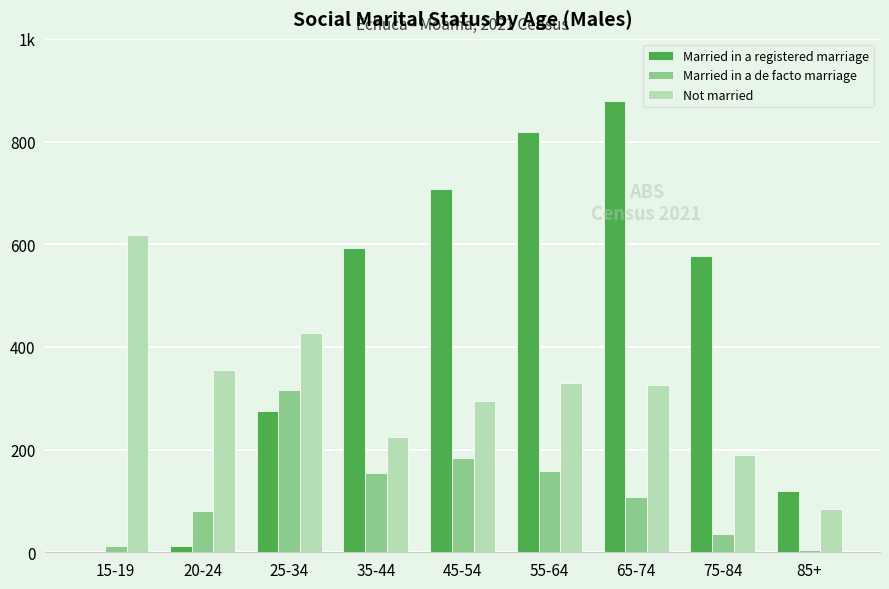

Is it true that Married in a registered marriage equals 13 at 20-24?

True